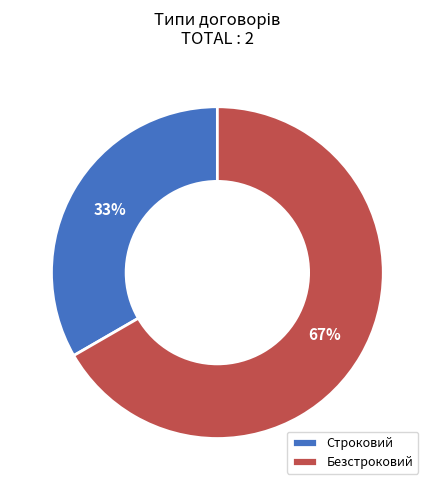

Is there a majority slice in this chart?

Yes